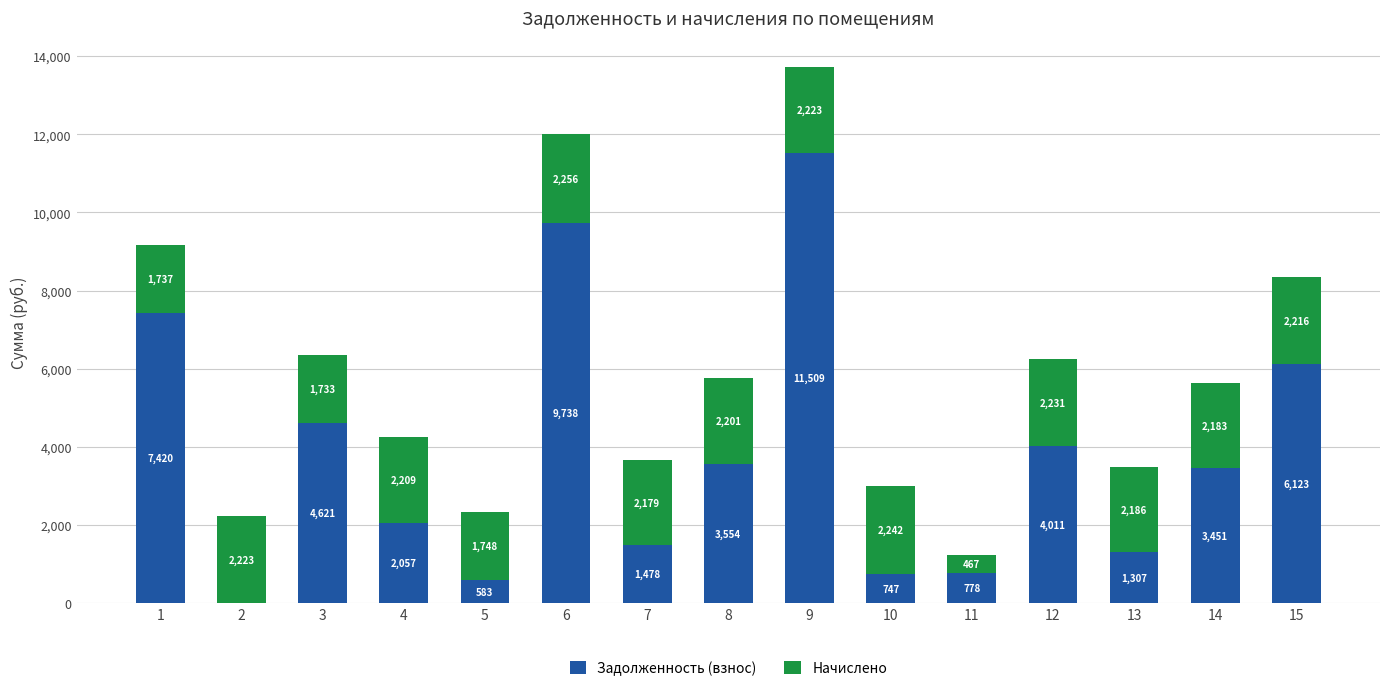

At which category is the sum across all series the highest?

9